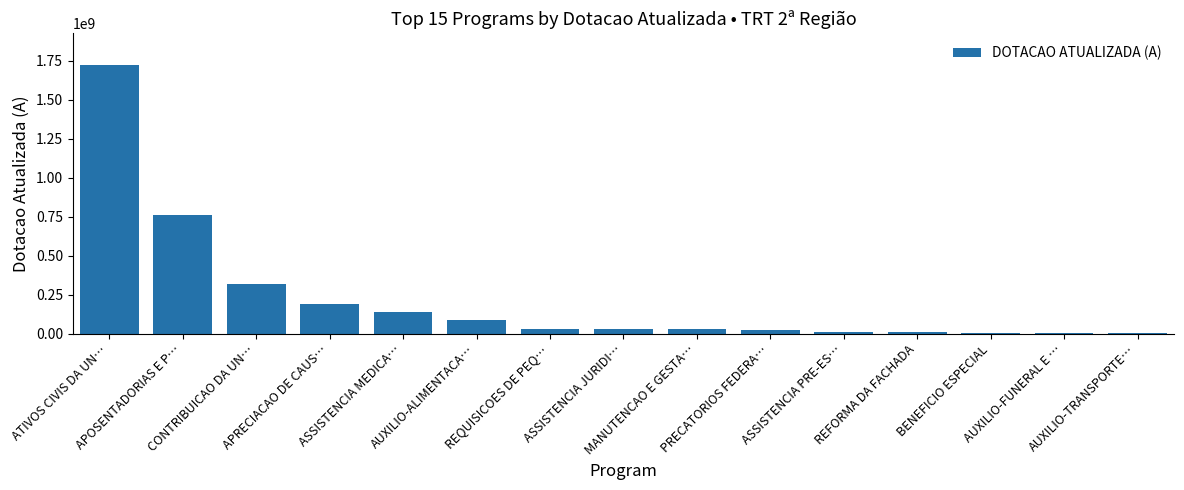

How many categories are shown in the chart?

15